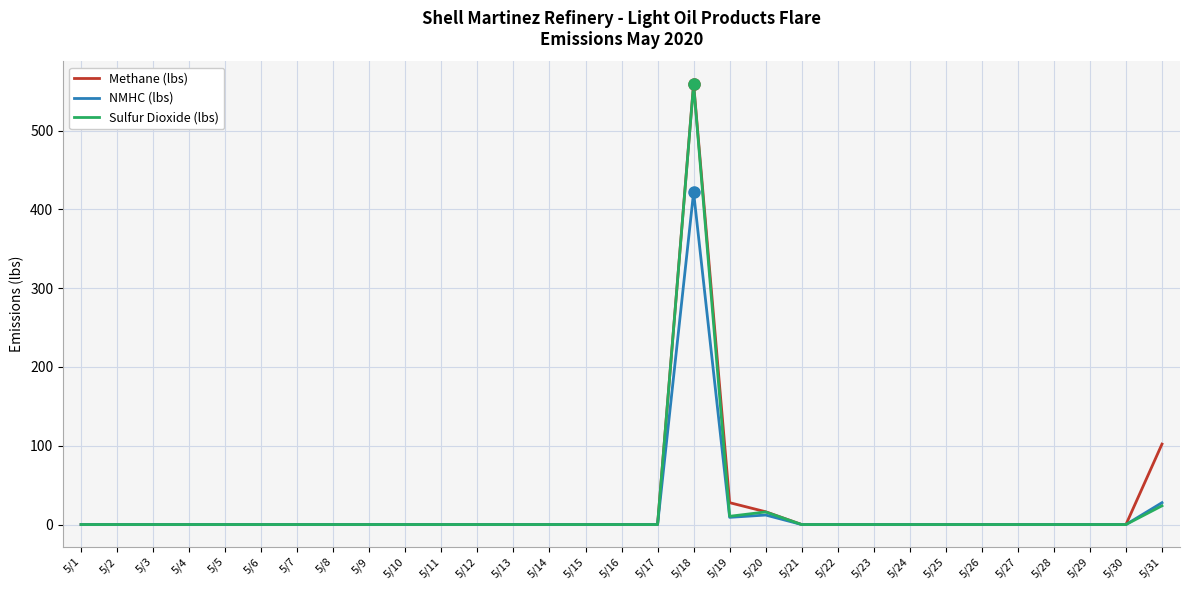

At which category does the chart reach its peak across all series?

5/18